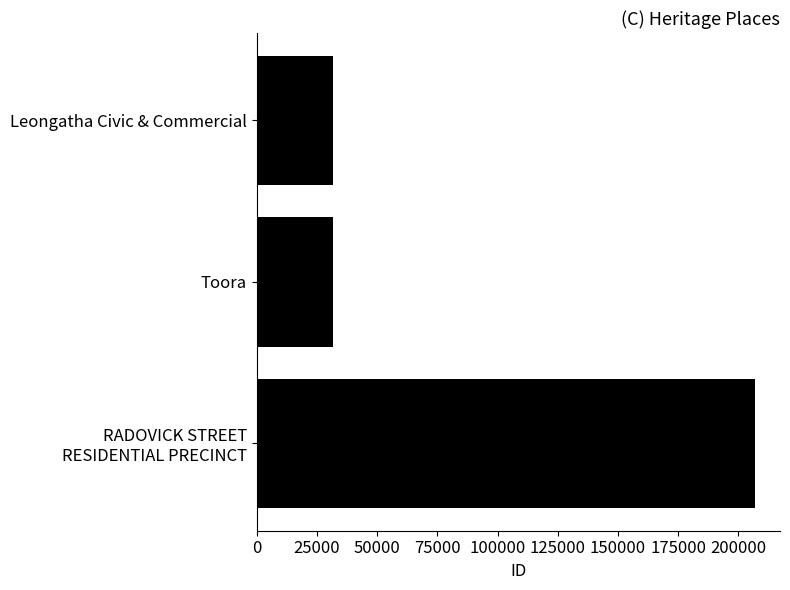

Is it true that the value at Toora is 8042?

False